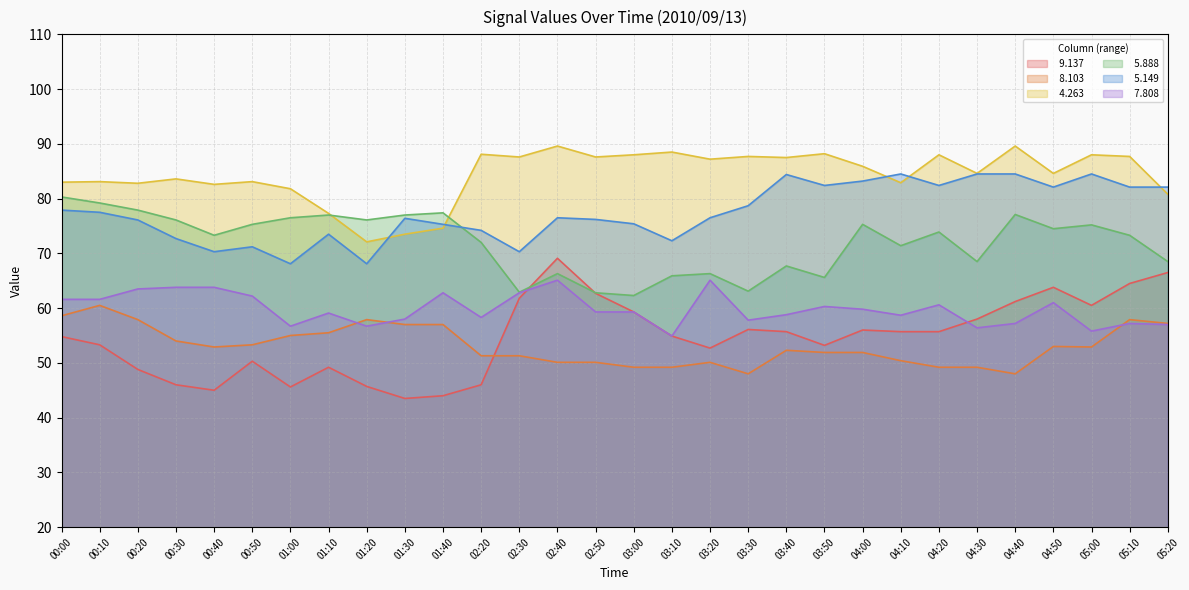

Reading left to right, transcribe all the data shown in this chart.

  9.137: 00:00=54.8	00:10=53.3	00:20=48.8	00:30=46.0	00:40=45.0	00:50=50.3	01:00=45.6	01:10=49.2	01:20=45.7	01:30=43.5	01:40=44.0	02:20=46.0	02:30=61.8	02:40=69.1	02:50=62.7	03:00=59.3	03:10=54.9	03:20=52.7	03:30=56.1	03:40=55.7	03:50=53.2	04:00=56.0	04:10=55.7	04:20=55.7	04:30=58.0	04:40=61.2	04:50=63.8	05:00=60.5	05:10=64.5	05:20=66.5
  8.103: 00:00=58.6	00:10=60.5	00:20=57.9	00:30=54.0	00:40=52.9	00:50=53.3	01:00=55.0	01:10=55.5	01:20=57.9	01:30=57.0	01:40=57.0	02:20=51.3	02:30=51.3	02:40=50.1	02:50=50.1	03:00=49.2	03:10=49.2	03:20=50.1	03:30=48.0	03:40=52.3	03:50=51.9	04:00=51.9	04:10=50.4	04:20=49.2	04:30=49.2	04:40=48.0	04:50=53.0	05:00=52.9	05:10=57.9	05:20=57.2
  4.263: 00:00=83.0	00:10=83.1	00:20=82.8	00:30=83.6	00:40=82.6	00:50=83.1	01:00=81.8	01:10=77.3	01:20=72.1	01:30=73.5	01:40=74.6	02:20=88.1	02:30=87.6	02:40=89.6	02:50=87.6	03:00=88.0	03:10=88.5	03:20=87.2	03:30=87.7	03:40=87.5	03:50=88.2	04:00=85.9	04:10=82.9	04:20=88.0	04:30=84.6	04:40=89.6	04:50=84.6	05:00=88.0	05:10=87.7	05:20=80.8
  5.888: 00:00=80.3	00:10=79.2	00:20=77.9	00:30=76.1	00:40=73.3	00:50=75.3	01:00=76.5	01:10=77.0	01:20=76.1	01:30=77.0	01:40=77.4	02:20=72.0	02:30=62.9	02:40=66.3	02:50=62.8	03:00=62.3	03:10=65.9	03:20=66.3	03:30=63.1	03:40=67.7	03:50=65.6	04:00=75.3	04:10=71.4	04:20=73.9	04:30=68.5	04:40=77.1	04:50=74.5	05:00=75.2	05:10=73.3	05:20=68.5
  5.149: 00:00=77.9	00:10=77.5	00:20=76.1	00:30=72.7	00:40=70.3	00:50=71.2	01:00=68.1	01:10=73.5	01:20=68.1	01:30=76.4	01:40=75.3	02:20=74.2	02:30=70.3	02:40=76.5	02:50=76.2	03:00=75.4	03:10=72.3	03:20=76.5	03:30=78.7	03:40=84.4	03:50=82.4	04:00=83.2	04:10=84.5	04:20=82.4	04:30=84.5	04:40=84.5	04:50=82.1	05:00=84.5	05:10=82.1	05:20=82.1
  7.808: 00:00=61.6	00:10=61.6	00:20=63.5	00:30=63.8	00:40=63.8	00:50=62.2	01:00=56.7	01:10=59.1	01:20=56.7	01:30=58.0	01:40=62.8	02:20=58.3	02:30=62.8	02:40=65.1	02:50=59.3	03:00=59.3	03:10=54.9	03:20=65.1	03:30=57.8	03:40=58.8	03:50=60.3	04:00=59.8	04:10=58.7	04:20=60.6	04:30=56.4	04:40=57.2	04:50=61.0	05:00=55.8	05:10=57.2	05:20=57.0